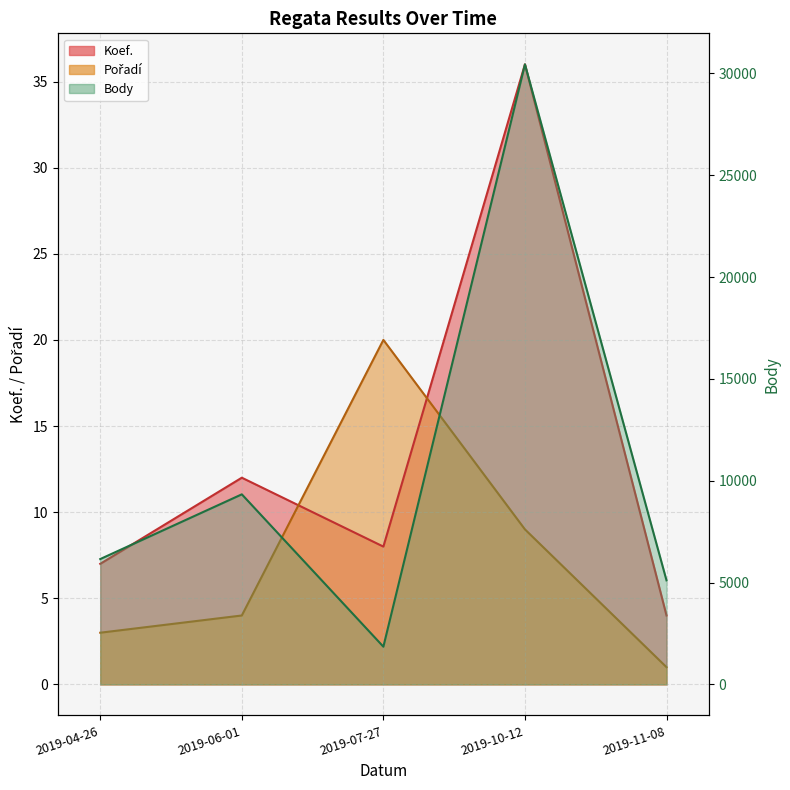

How many lines are shown in the chart?

3